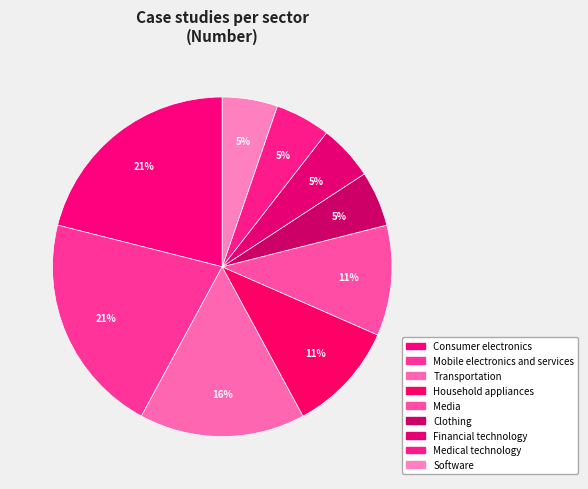

Does Software account for over 50% of the chart?

No